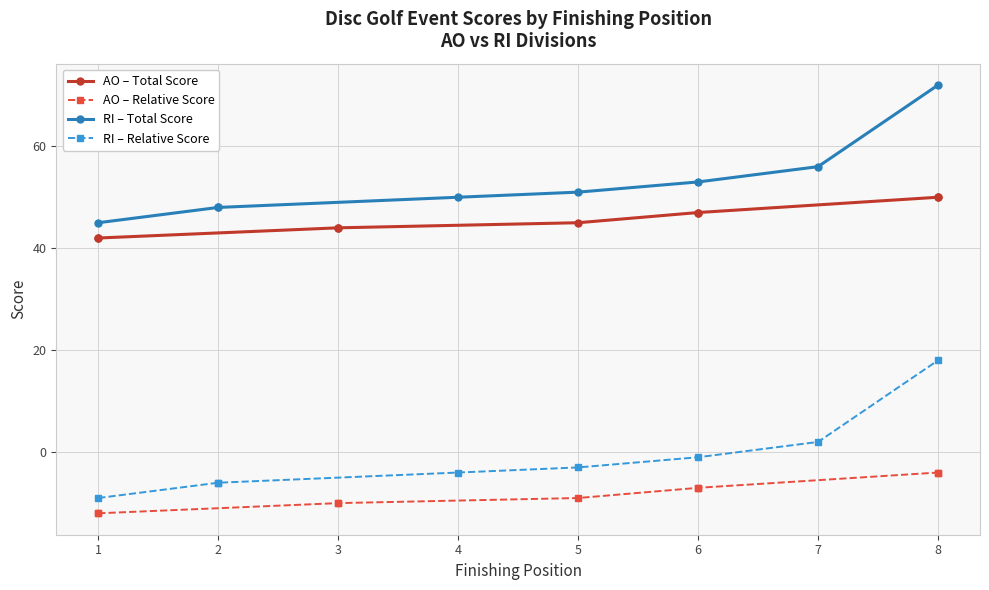

At how many categories does at least one series exceed 67?

1